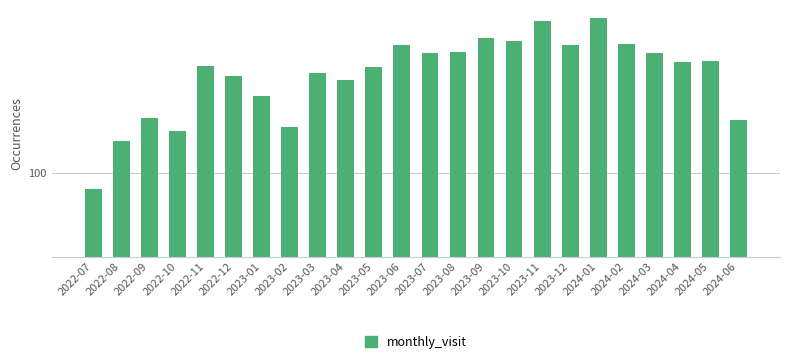

List the labels in order of value, smallest first.

2022-07, 2022-08, 2022-10, 2023-02, 2024-06, 2022-09, 2023-01, 2023-04, 2022-12, 2023-03, 2023-05, 2022-11, 2024-04, 2024-05, 2023-07, 2024-03, 2023-08, 2023-06, 2023-12, 2024-02, 2023-10, 2023-09, 2023-11, 2024-01